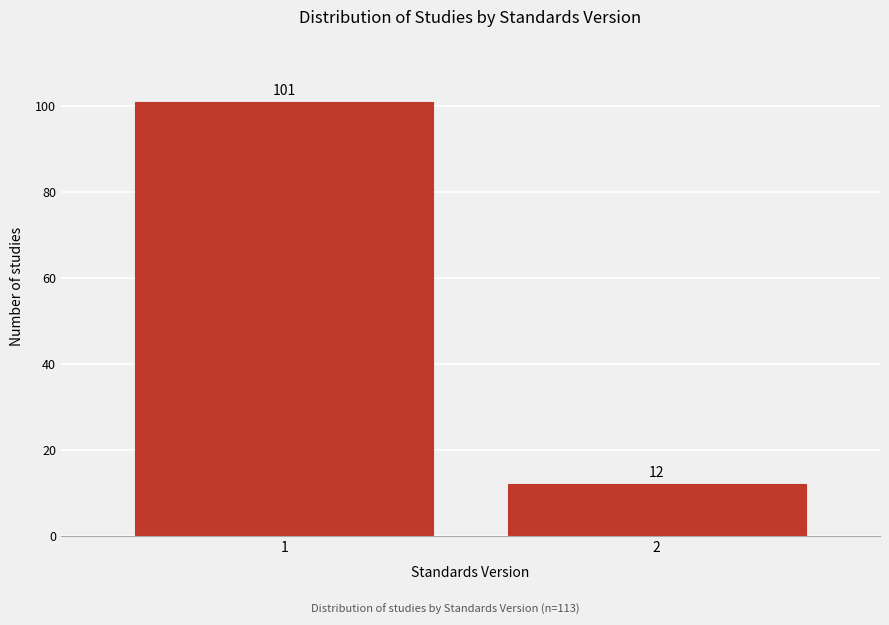

Reading left to right, list all the values displayed in this chart.

101	12